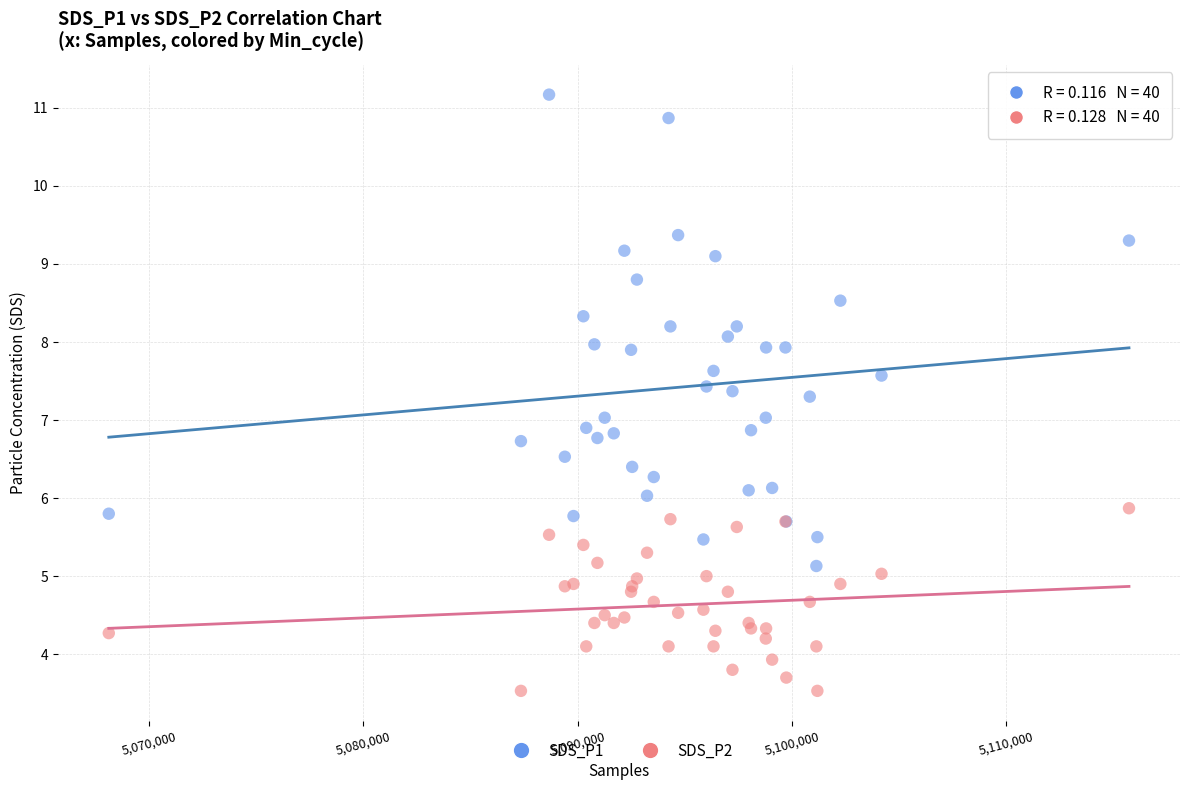

Which series contains the lowest Y value?

SDS_P2